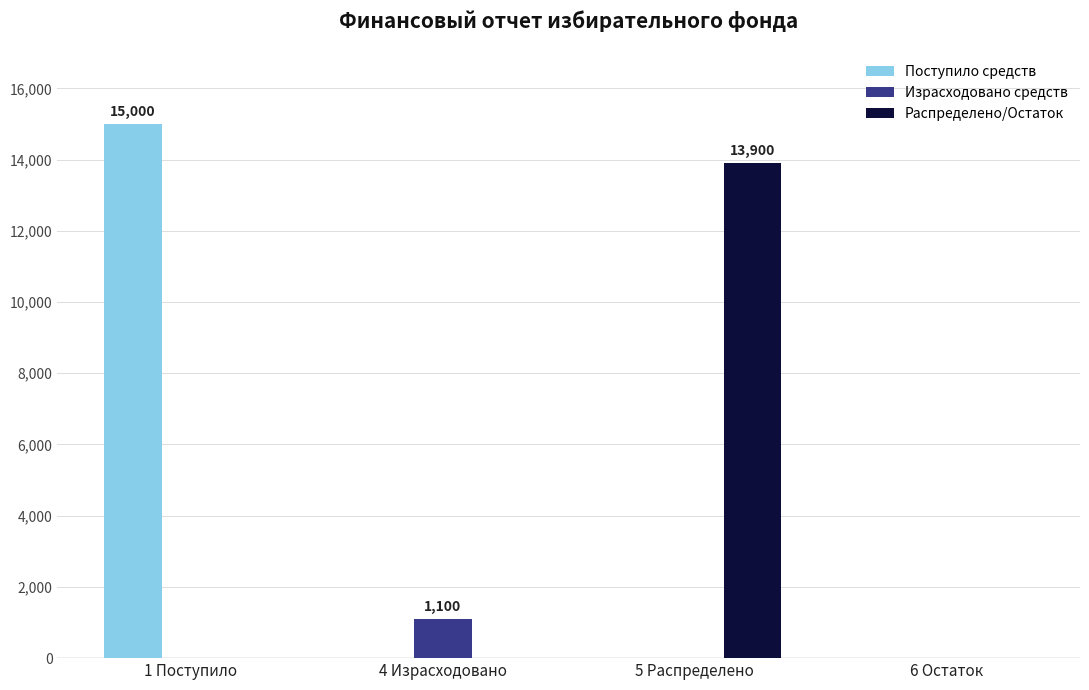

The value of Израсходовано средств at 1 Поступило is 0. True or false?

True